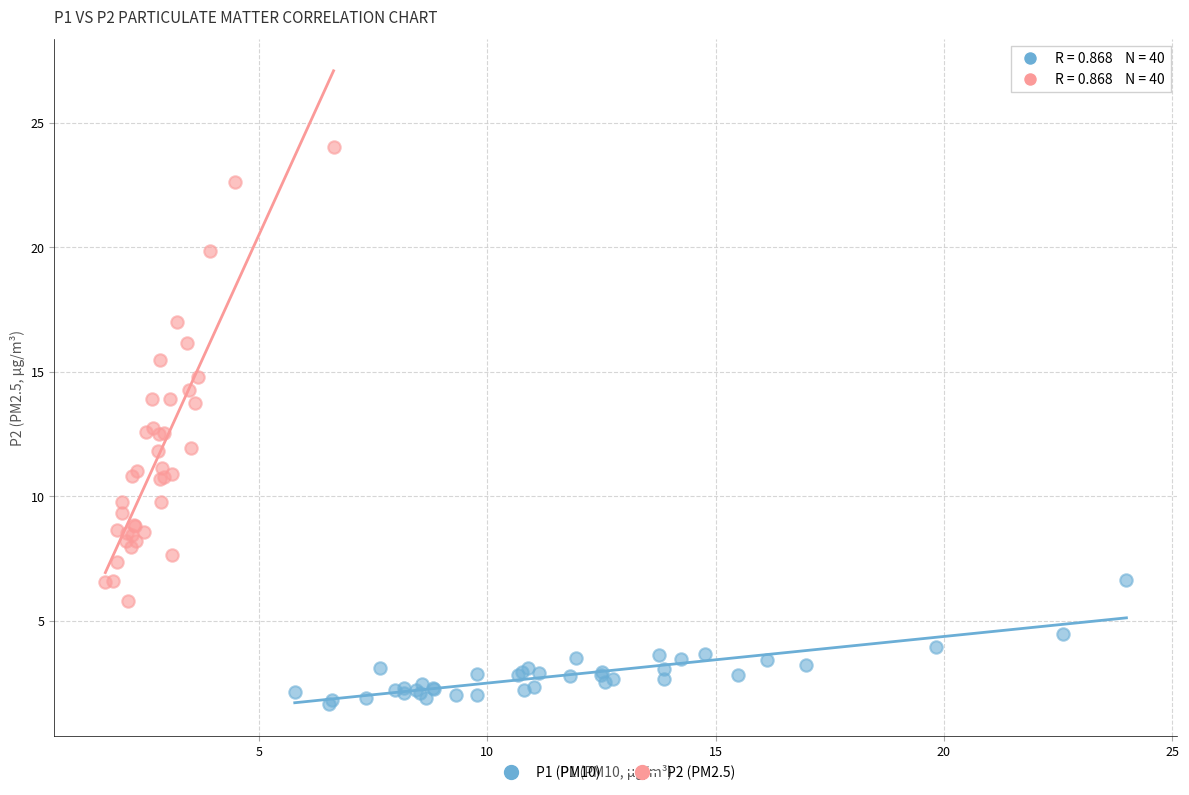

Which series reaches the minimum Y coordinate?

P1 (PM10)